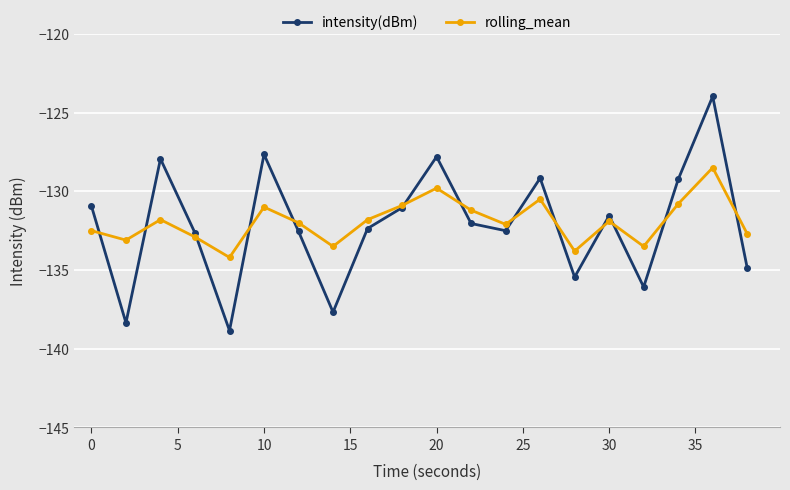

What is the sum of all rolling_mean values?

-2638.5